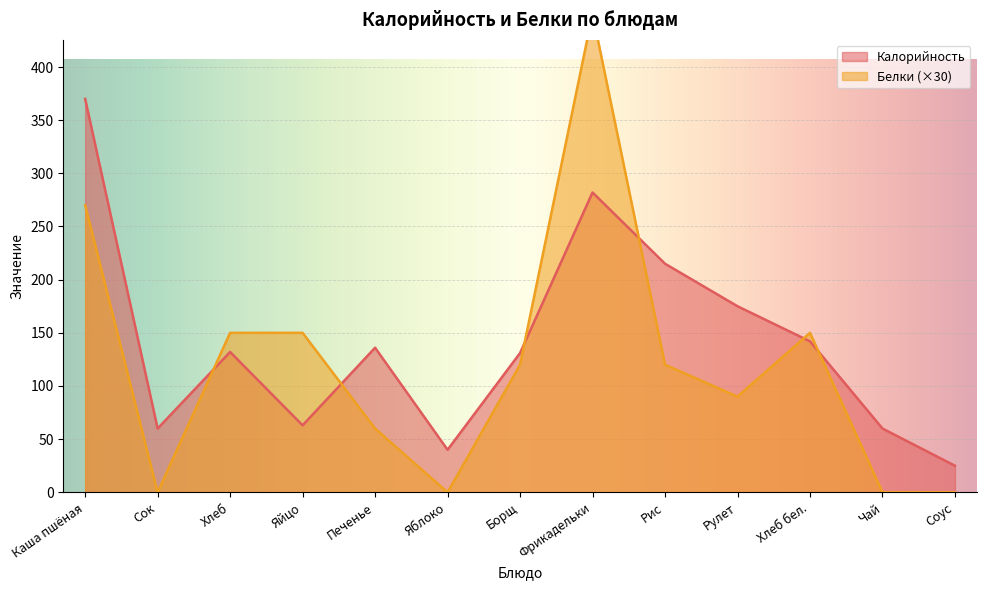

At which category does Белки reach its first local valley?

Сок